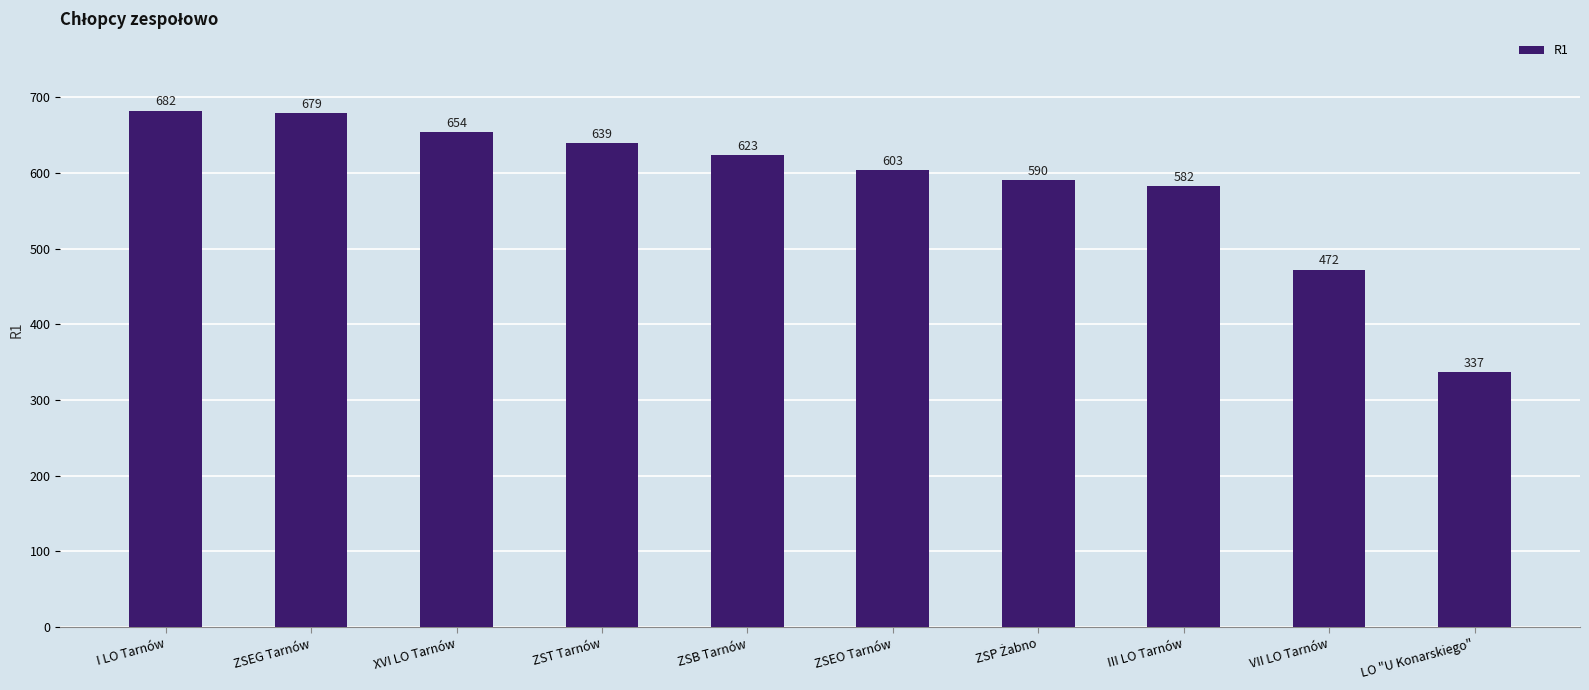

The value at LO "U Konarskiego" is 507. True or false?

False